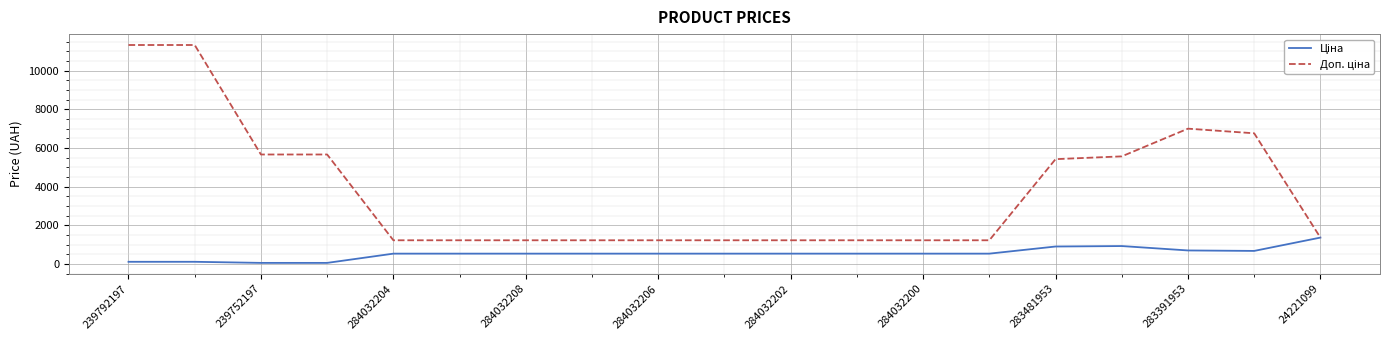

What is the maximum value shown in the chart?

11334.0